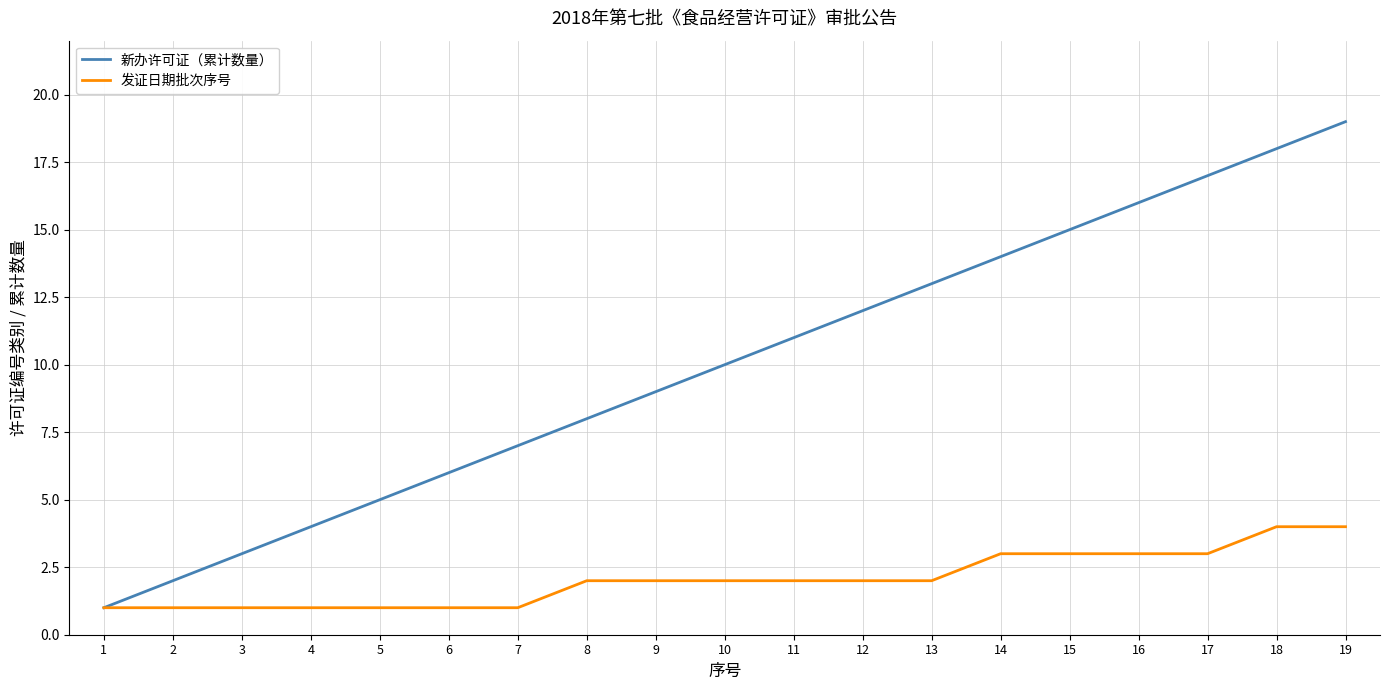

Rank the series at 17 from highest to lowest value.

新办许可证（累计数量）, 发证日期批次序号